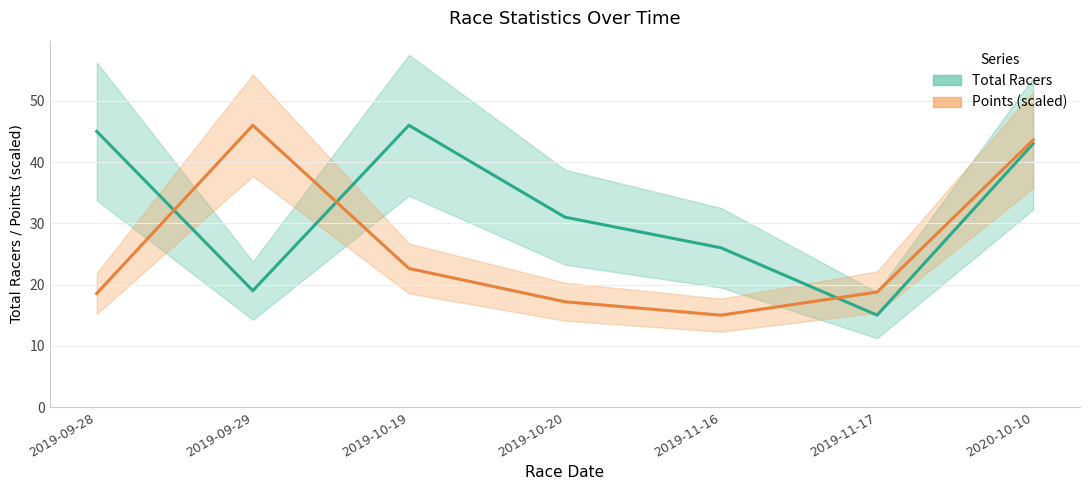

How many lines are shown in the chart?

2